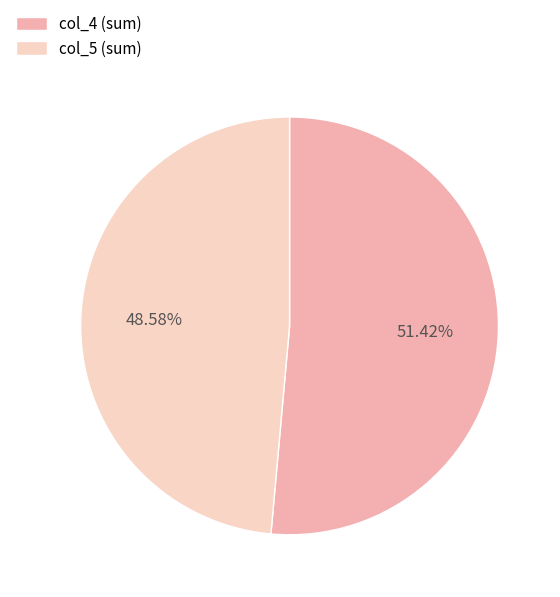

Is there a majority slice in this chart?

Yes